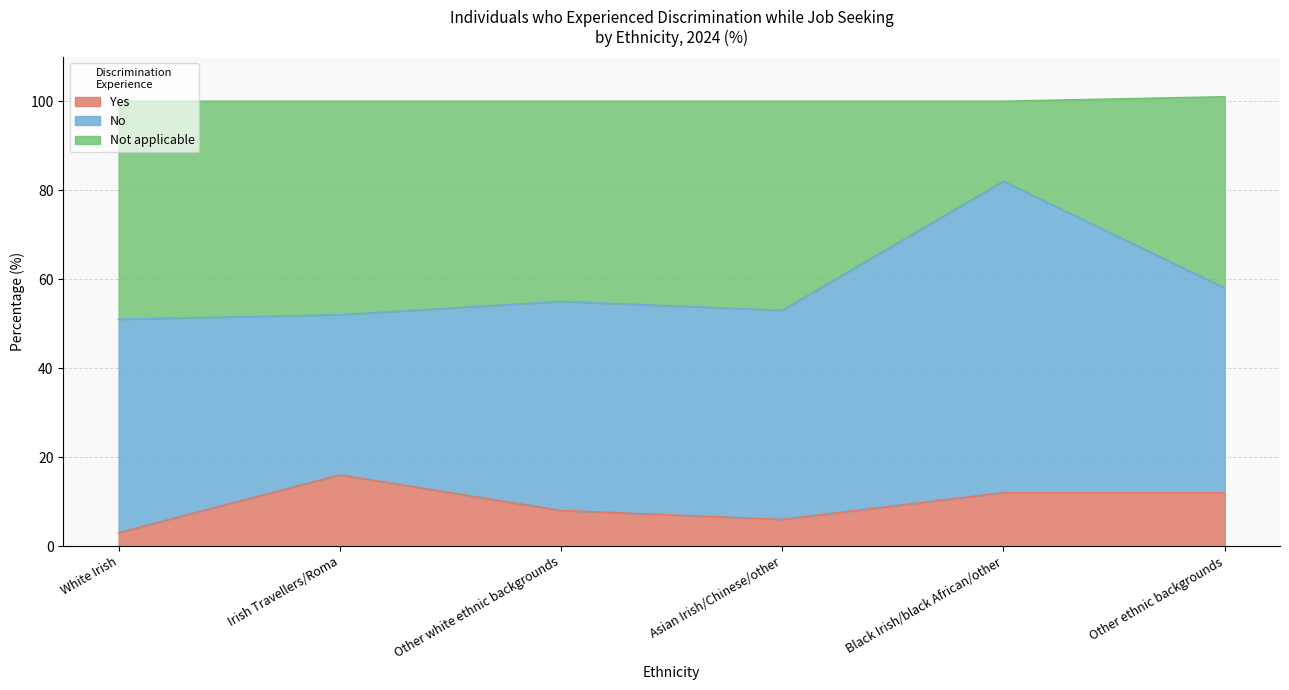

At which label does Yes reach its peak?

Irish Travellers/Roma